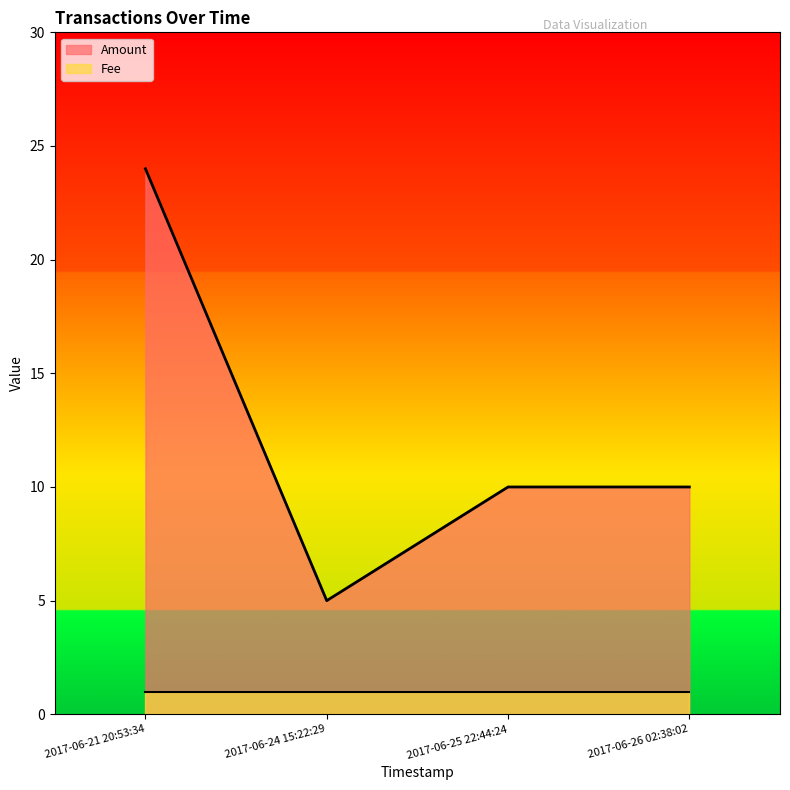

What is the average value?

12